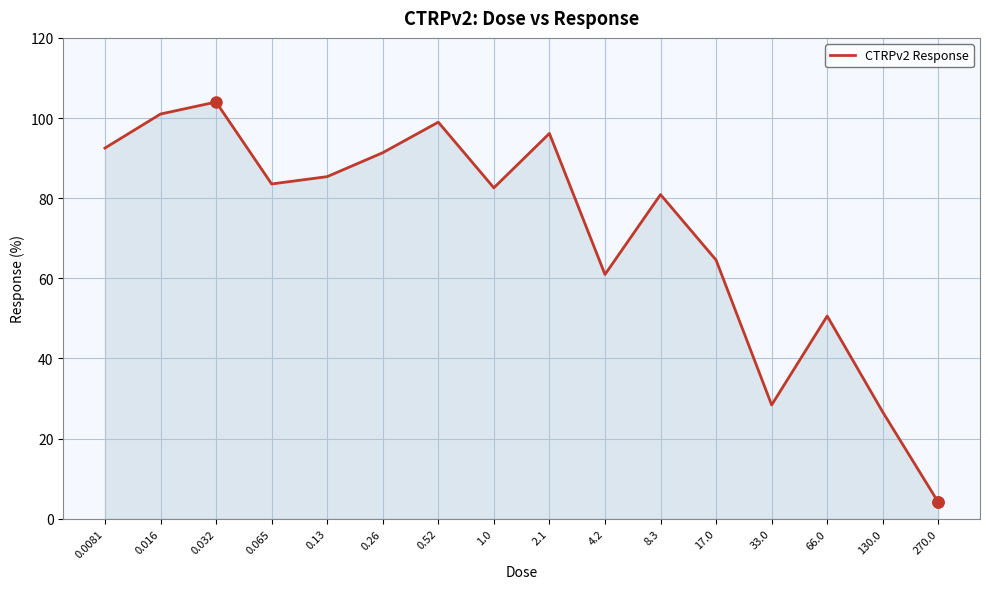

What is the smallest value displayed?

4.1